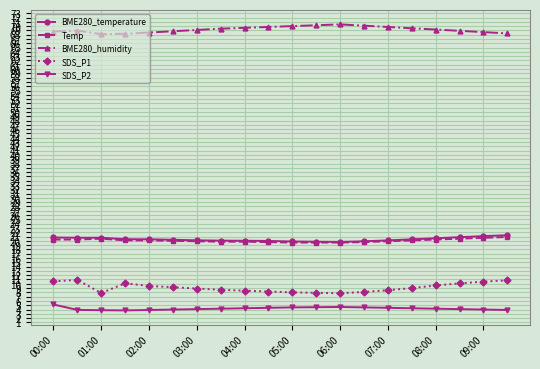

What is the minimum value shown in the chart?

3.8